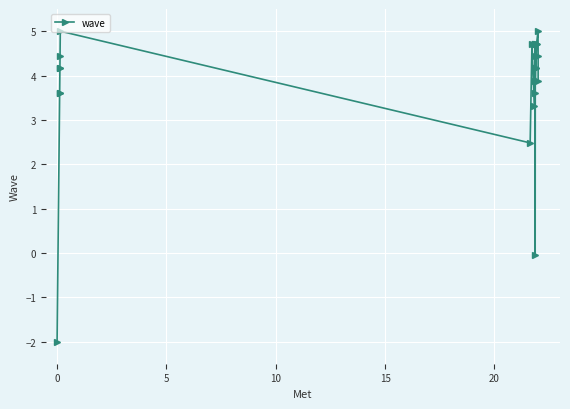

What is the difference between the maximum and second lowest values?

5.0